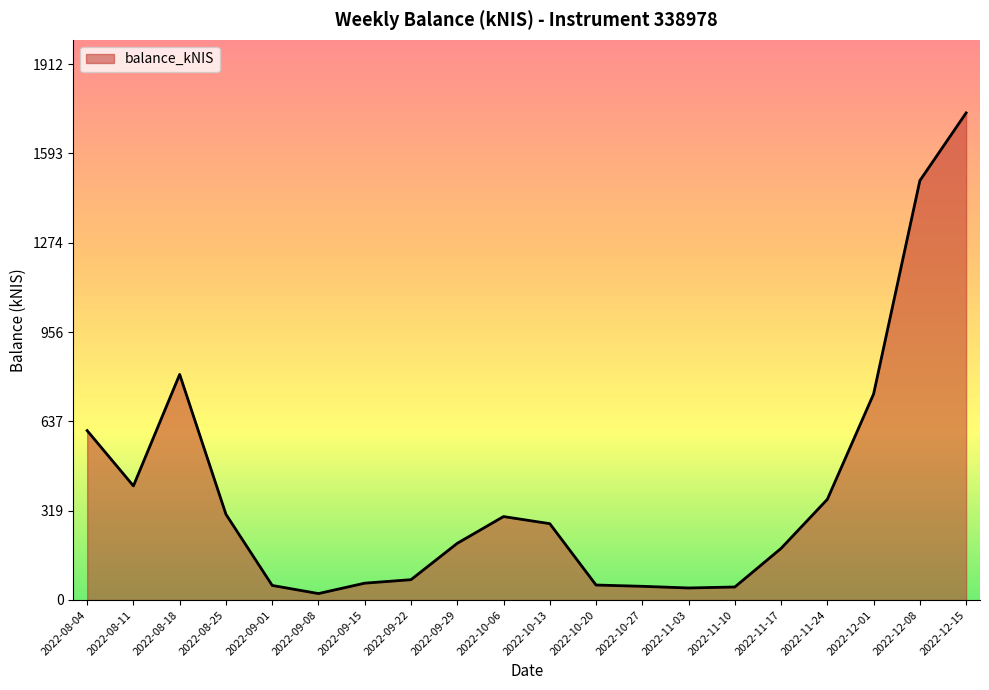

What is the sum of all values?

7805.4